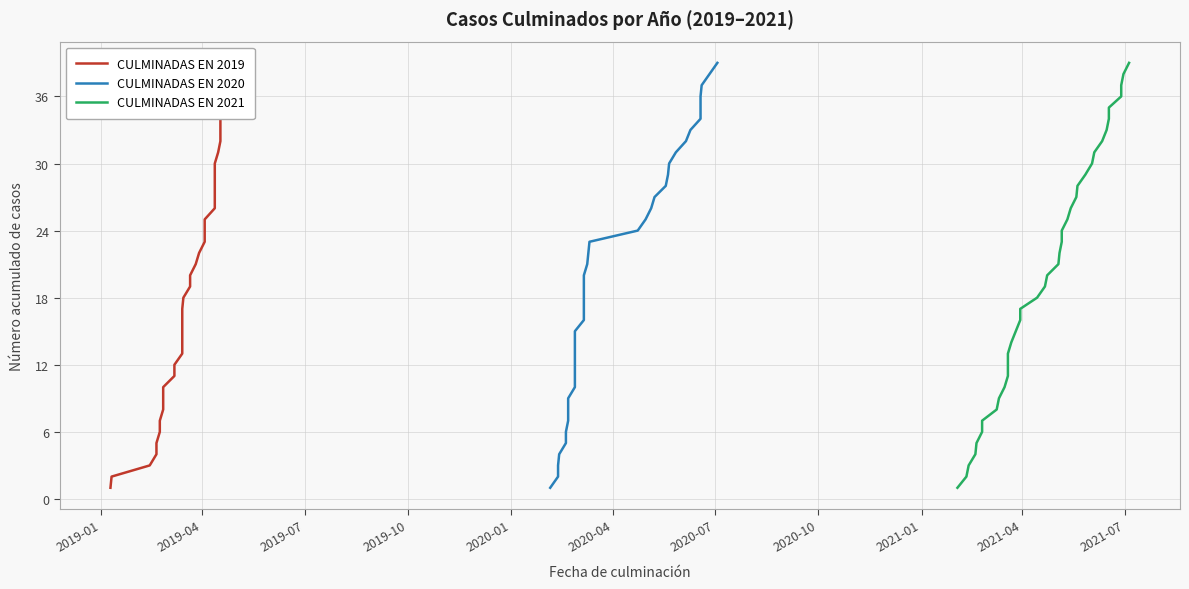

How many values in the CULMINADAS EN 2021 series are below 20?

19